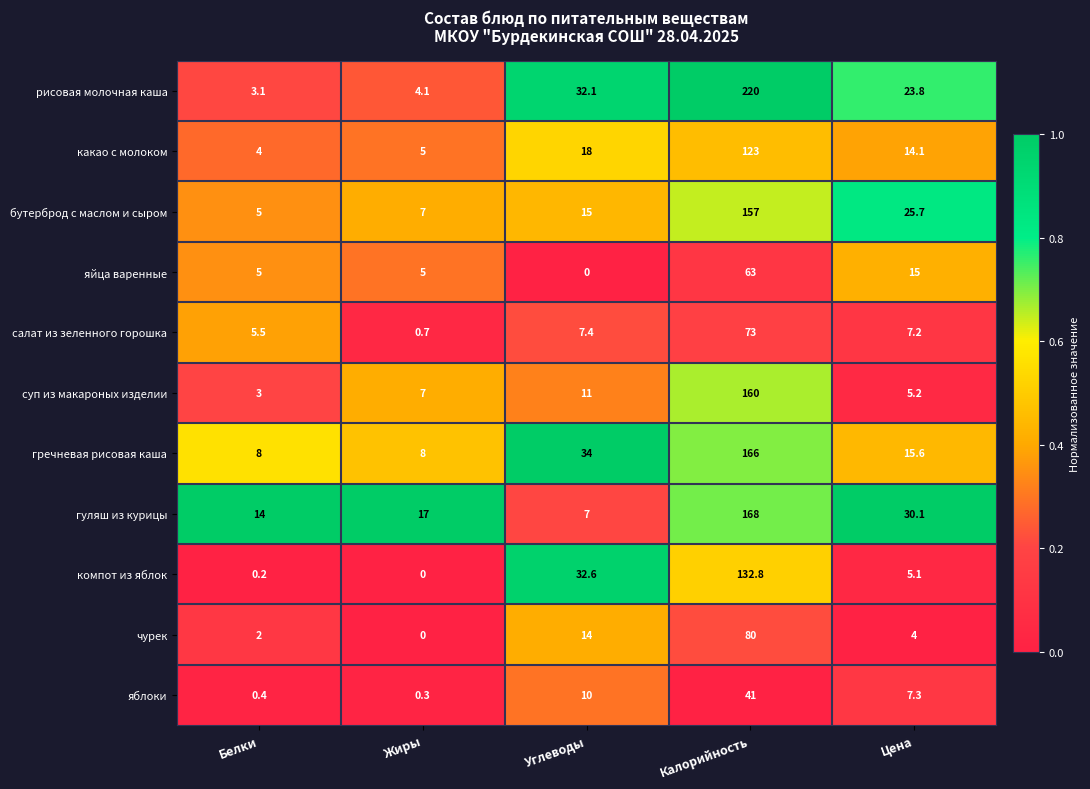

Which series has the widest spread of values?

рисовая молочная каша